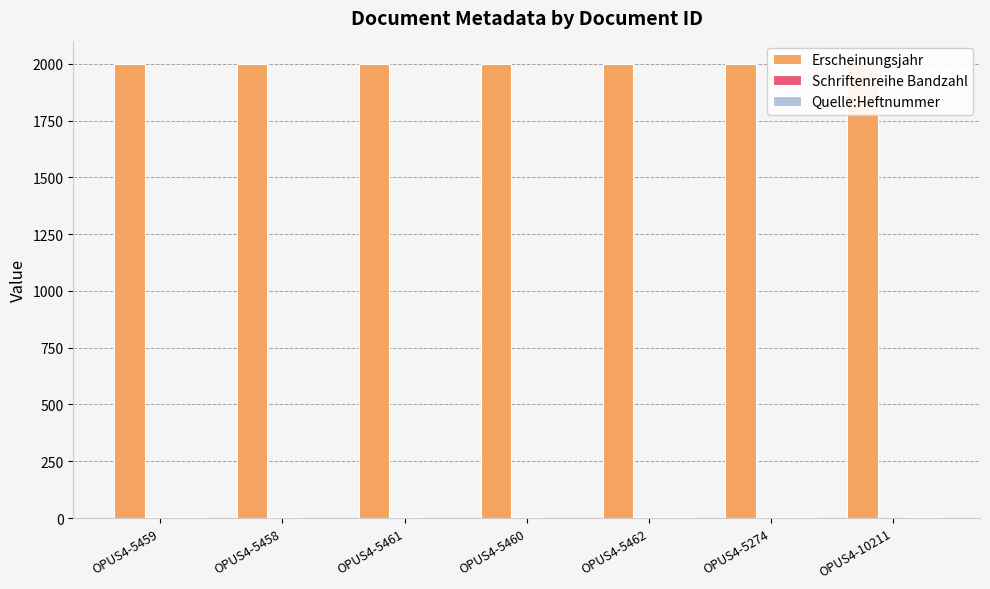

What is the sum of the Schriftenreihe Bandzahl values at OPUS4-5274 and OPUS4-5461?

10